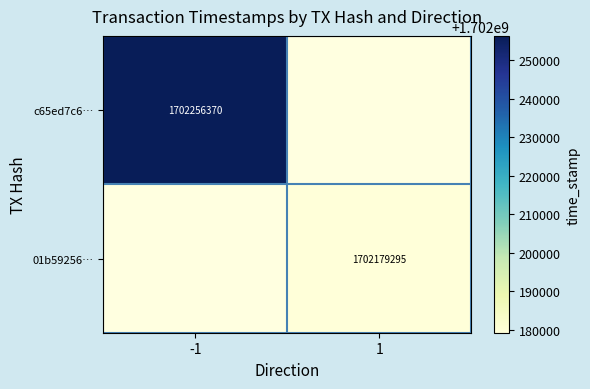

At how many categories does at least one series exceed 1702249217?

1